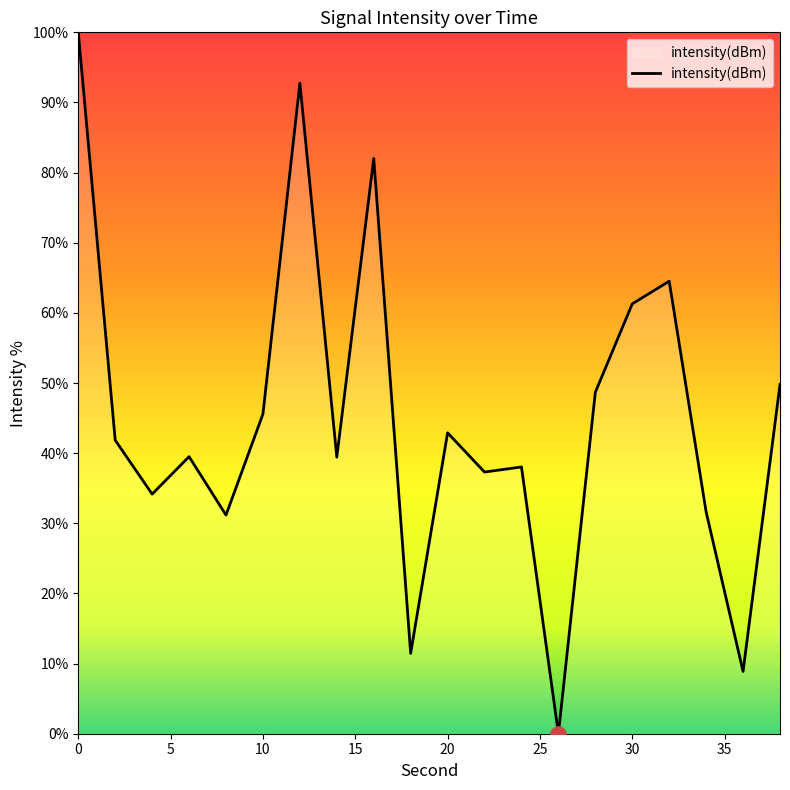

What is the difference between the maximum and minimum values?

100.0